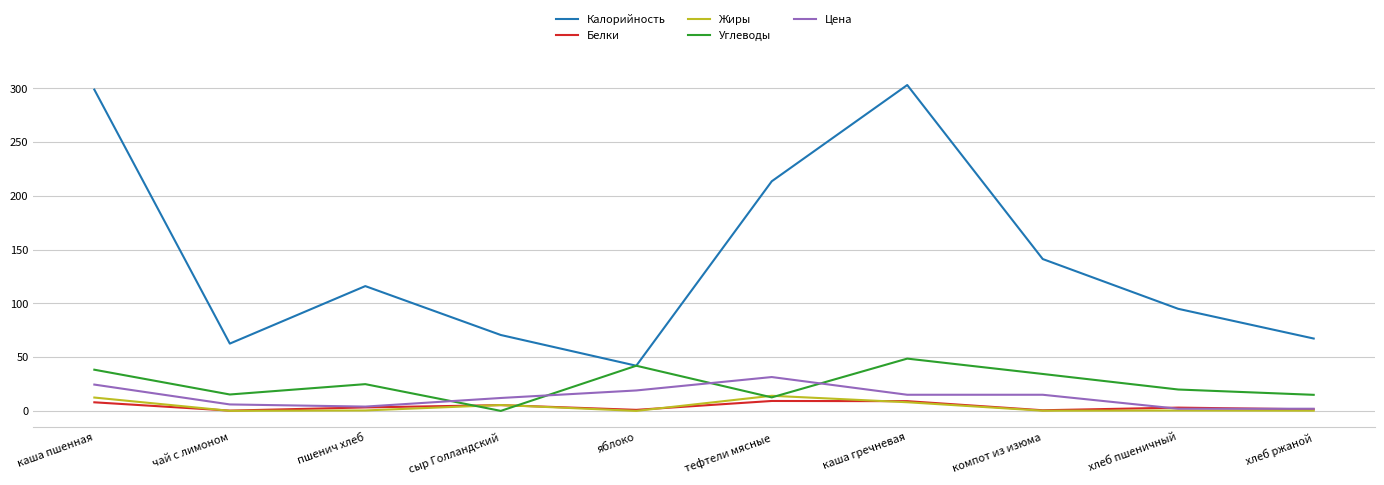

The value of Калорийность at чай с лимоном is 62.6. True or false?

True